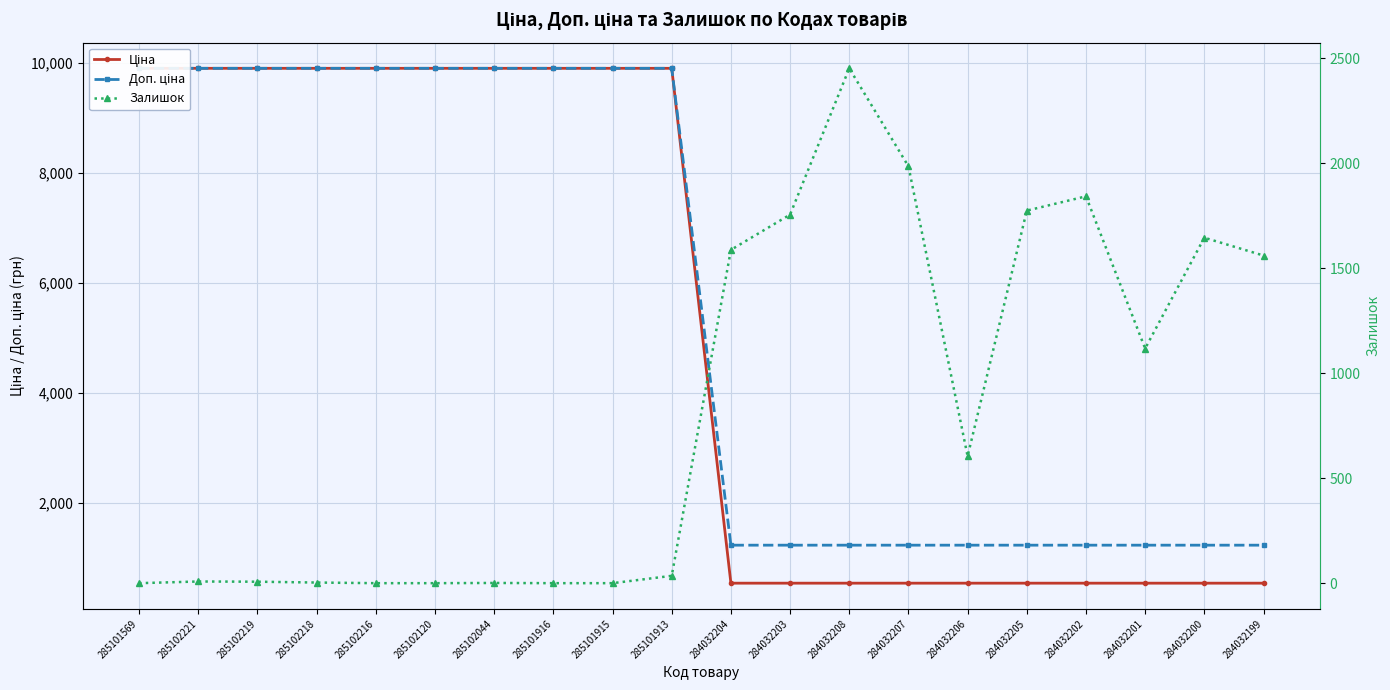

Between 284032201 and 285102216, which is larger?

285102216